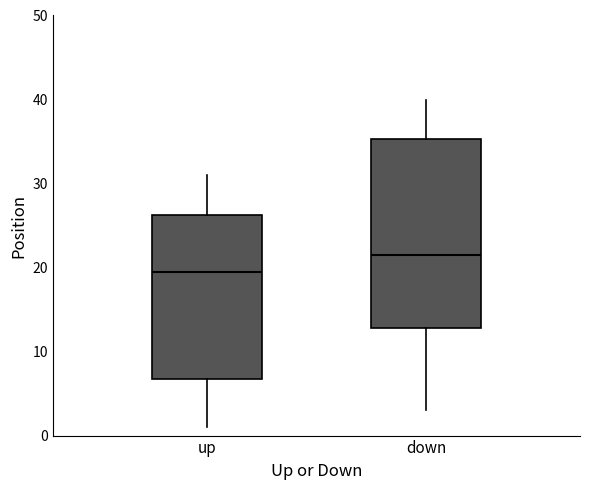

Which box has the lowest median line?

up